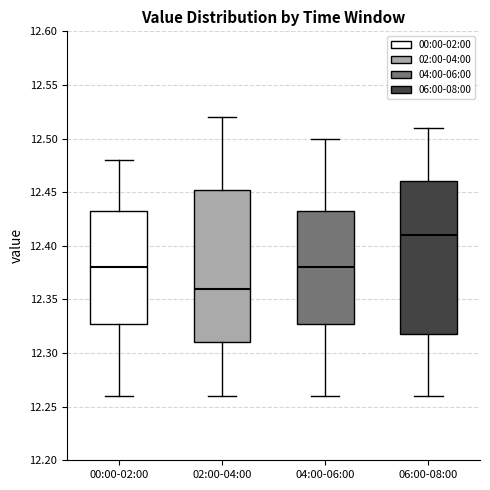

Where is the lower edge of the box for 00:00-02:00 on the y-axis? The values are not printed on the chart, so give them approximately, as read against the axis.

12.330